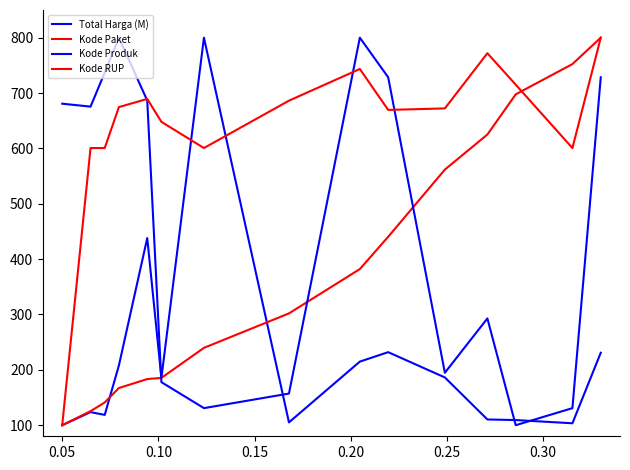

Is this an area chart (filled region under the line)?

No